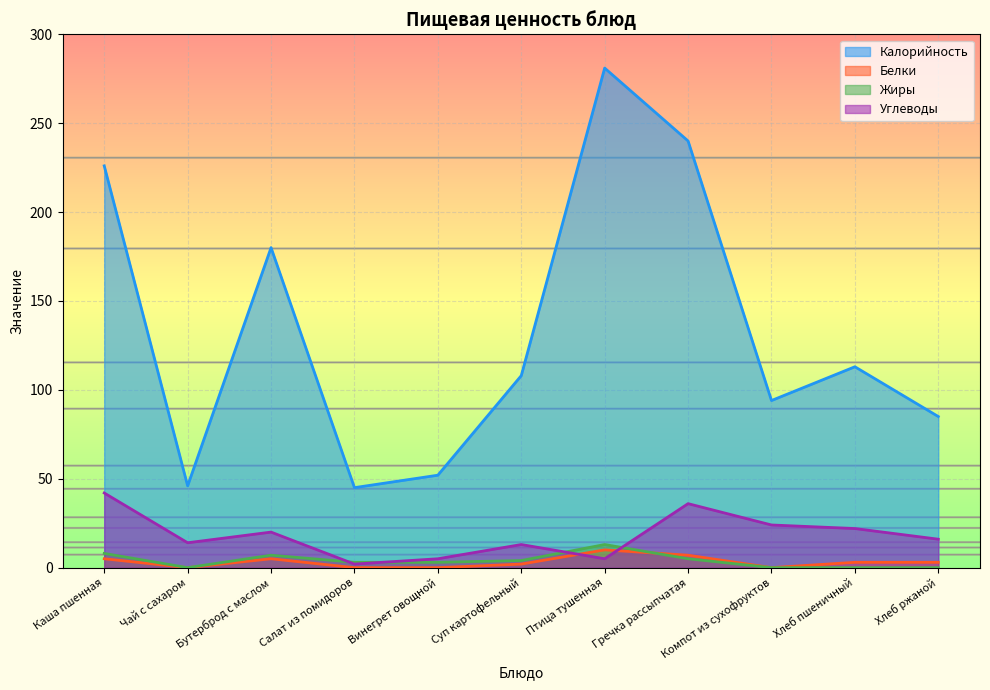

How many data points does each series have?

11